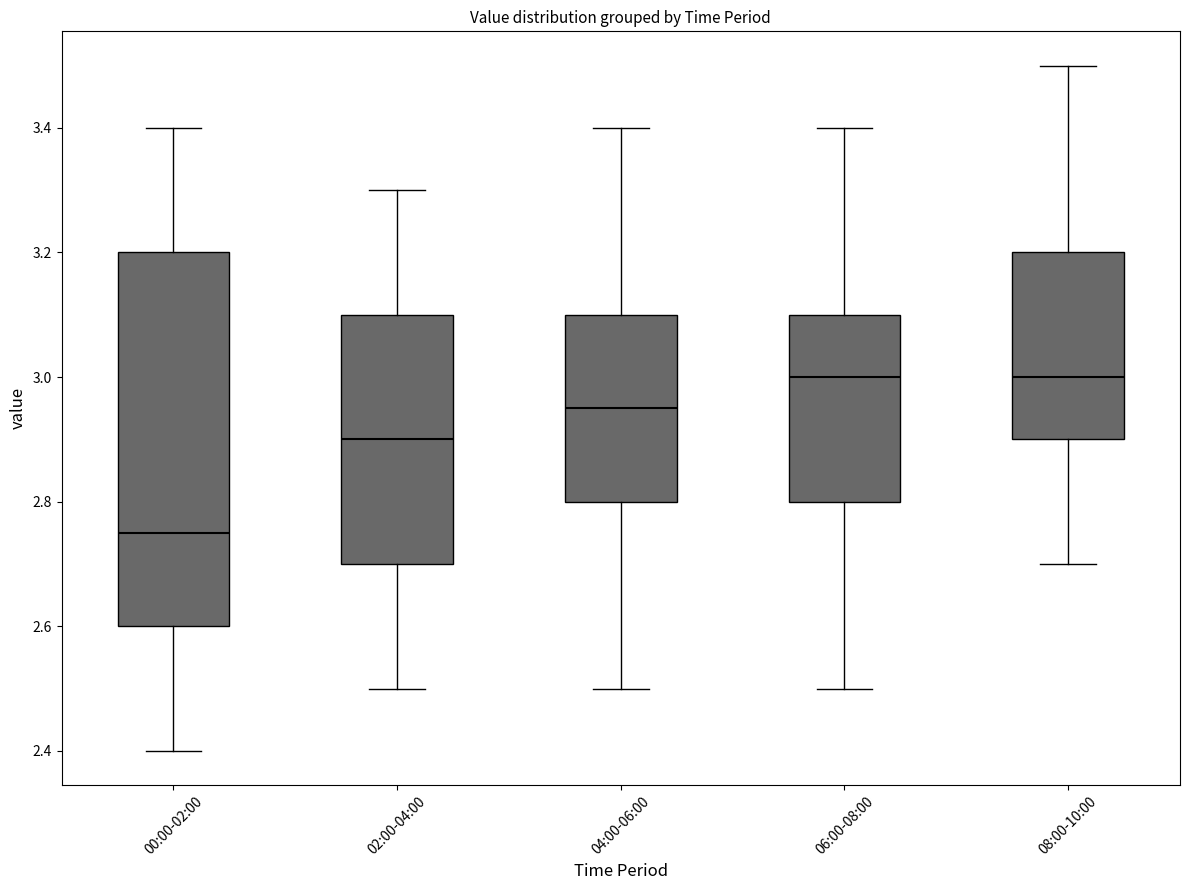

Reading left to right, read every box against the y-axis: the position of its median line, the range the box covers, and the ends of its whiskers. The values are not printed on the chart, so give them approximately, as read against the axis.

00:00-02:00: median 2.76, box 2.60 to 3.20, whiskers 2.40 to 3.40
02:00-04:00: median 2.90, box 2.70 to 3.10, whiskers 2.50 to 3.30
04:00-06:00: median 2.96, box 2.80 to 3.10, whiskers 2.50 to 3.40
06:00-08:00: median 3.00, box 2.80 to 3.10, whiskers 2.50 to 3.40
08:00-10:00: median 3.00, box 2.90 to 3.20, whiskers 2.70 to 3.50